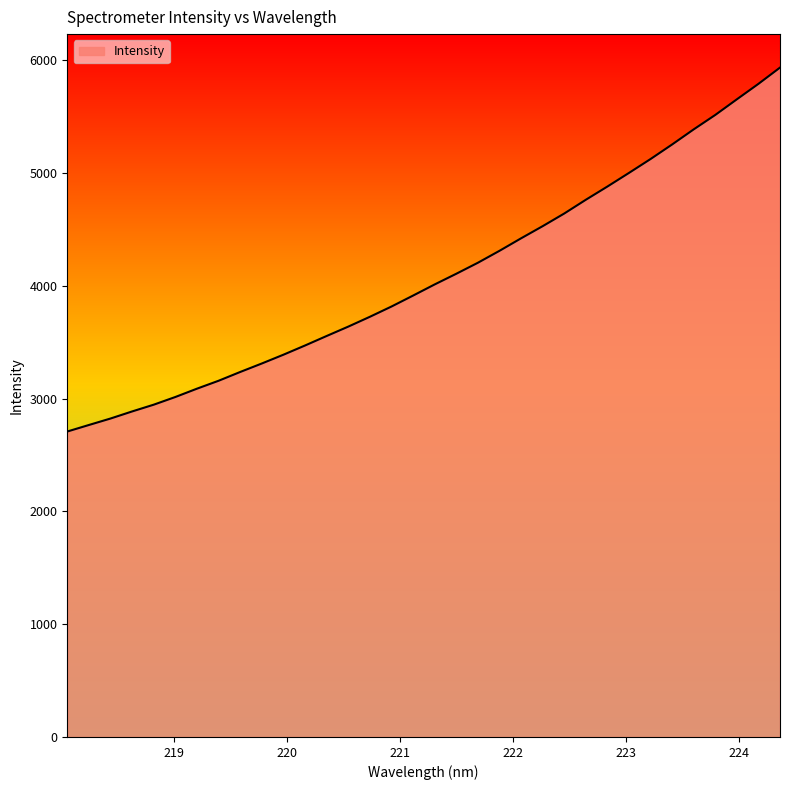

What is the greatest value displayed?

5933.8